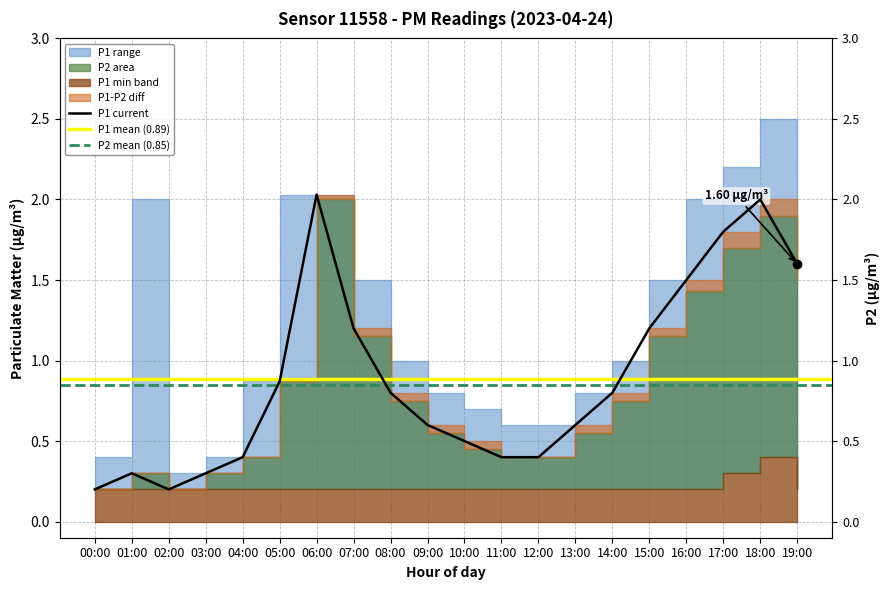

What is the average value?

0.9